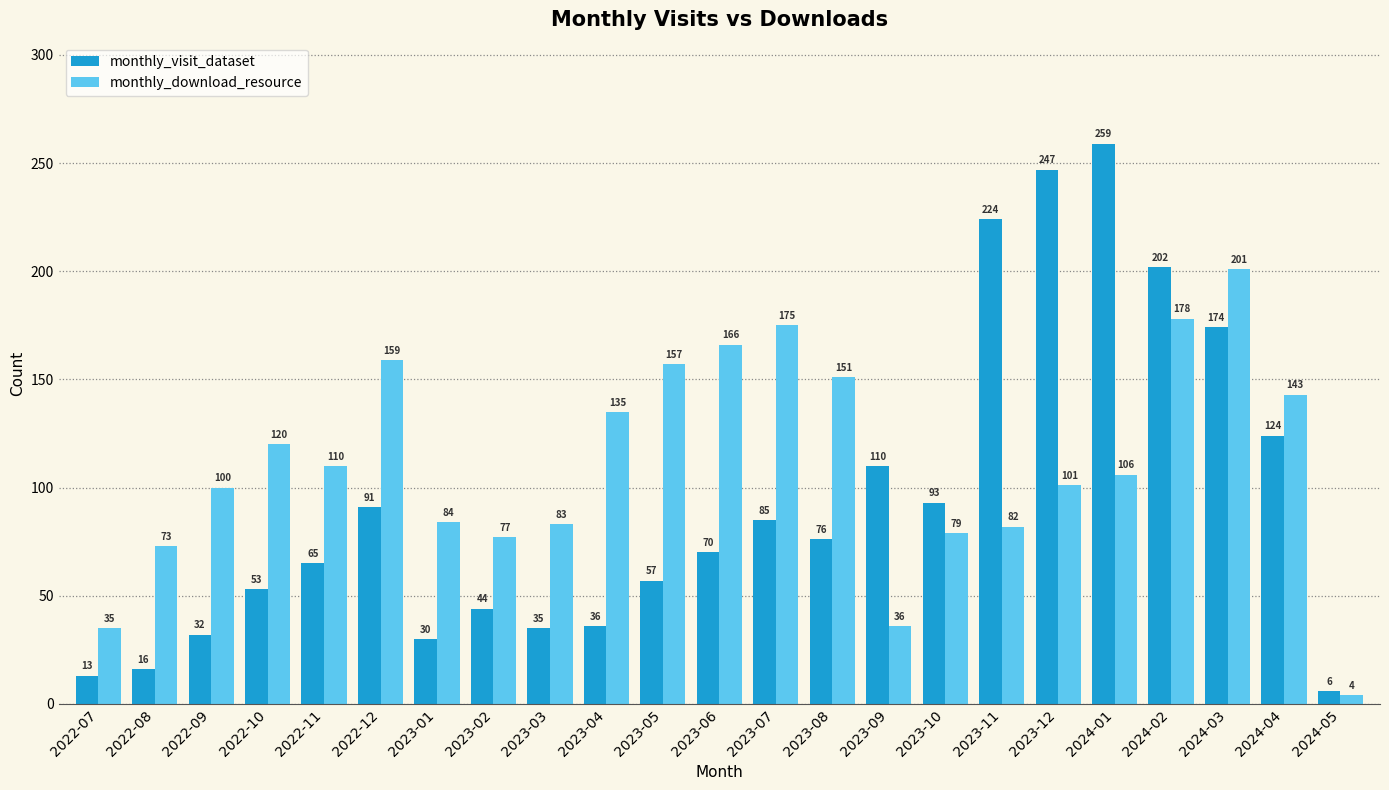

What is the difference between the monthly_download_resource values at 2023-09 and 2024-01?

70